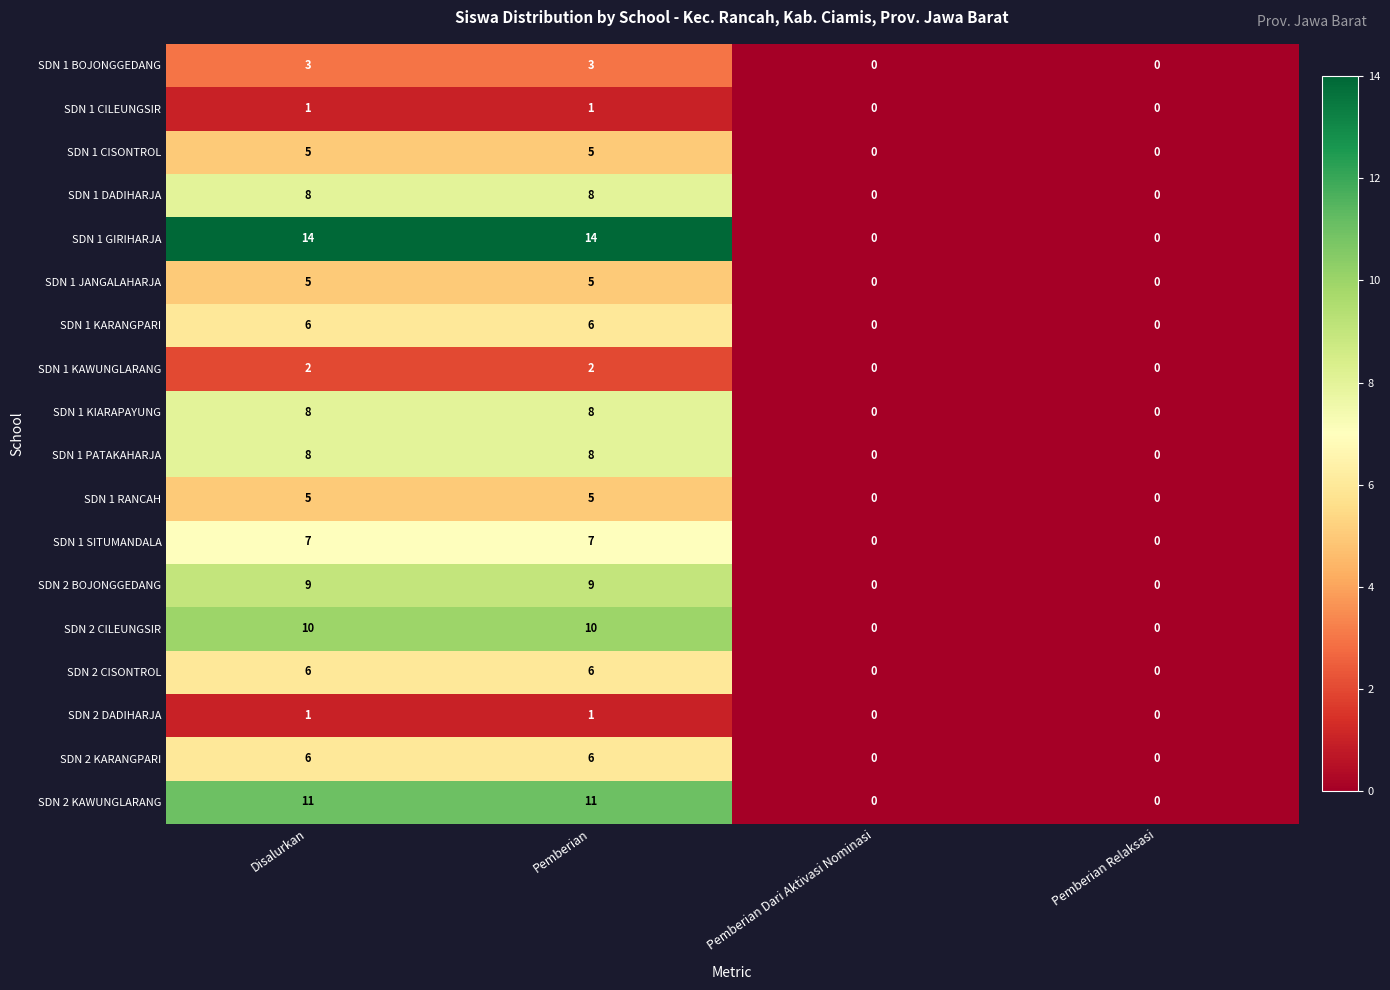

Which series has the largest total across all categories?

SDN 1 GIRIHARJA